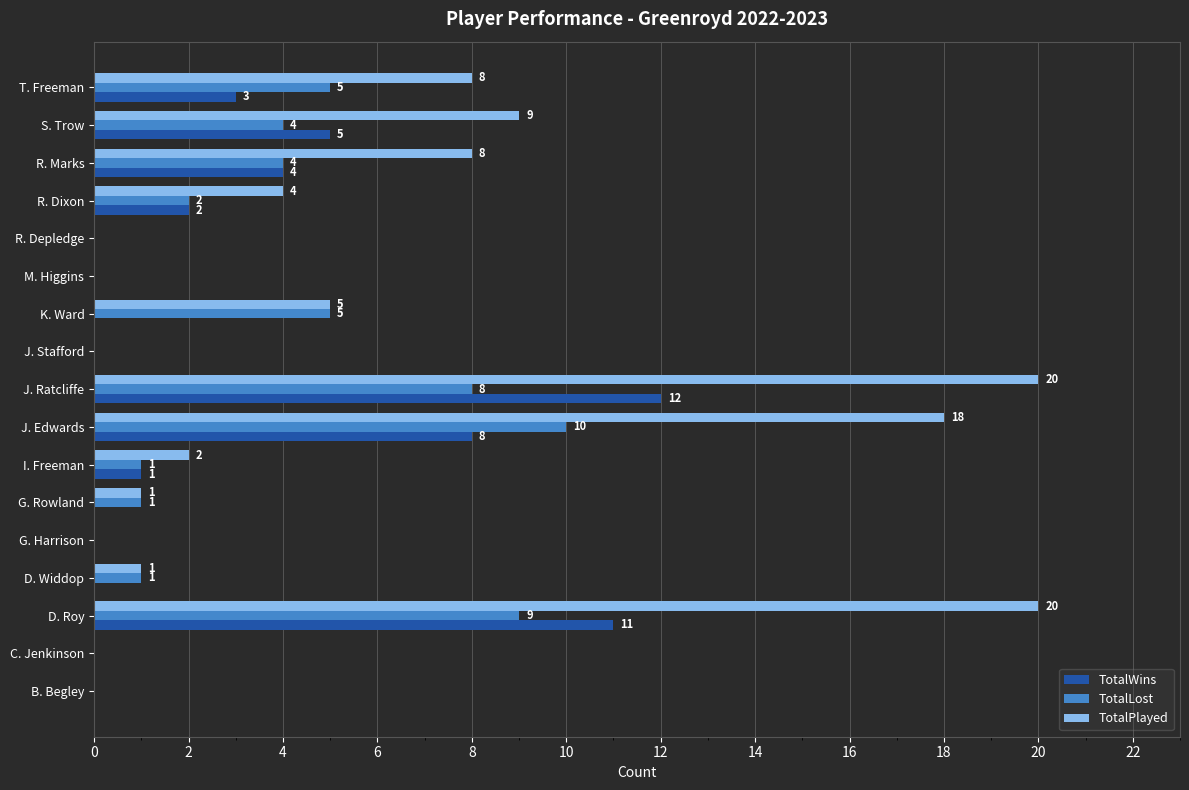

Is it true that TotalLost equals 4 at S. Trow?

True